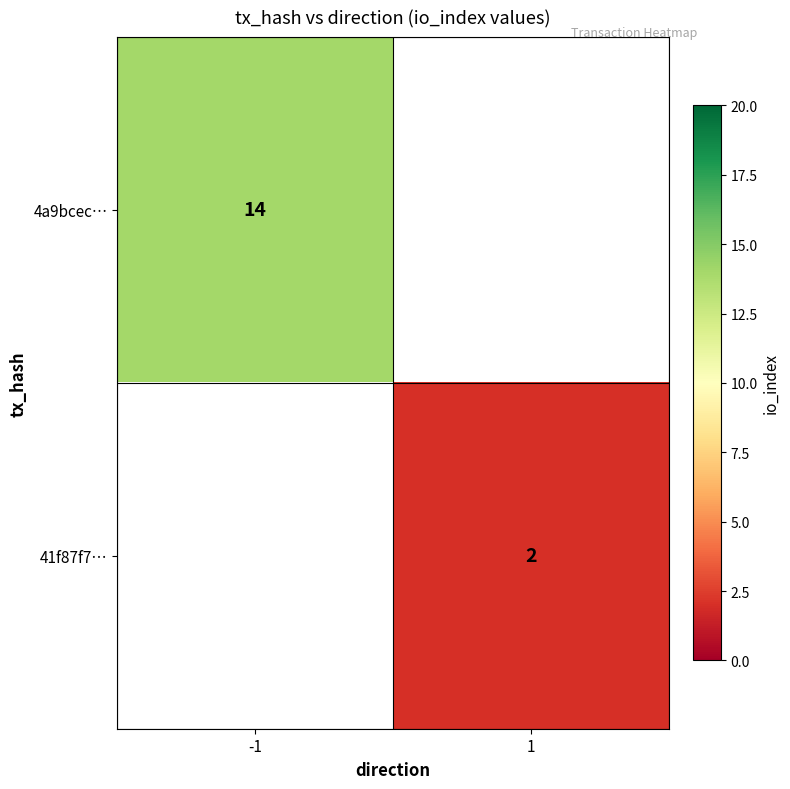

How many series are shown in this chart?

2